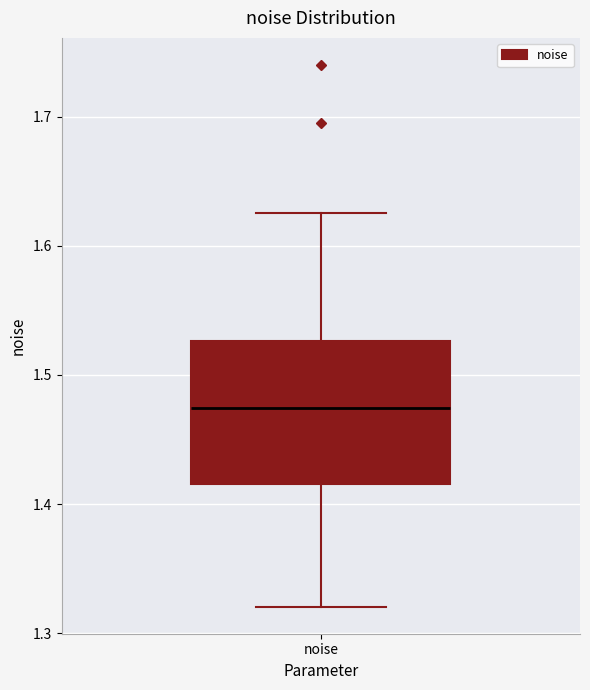

Where is the upper edge of the box for noise on the y-axis? The values are not printed on the chart, so give them approximately, as read against the axis.

1.53